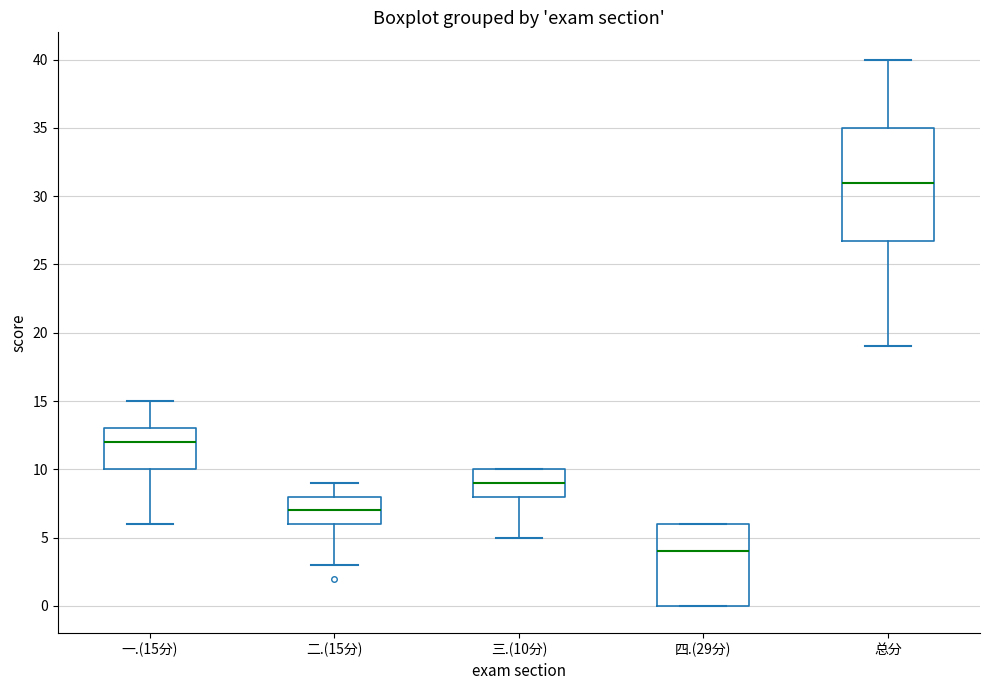

Where is the upper edge of the box for 总分 on the y-axis? The values are not printed on the chart, so give them approximately, as read against the axis.

35